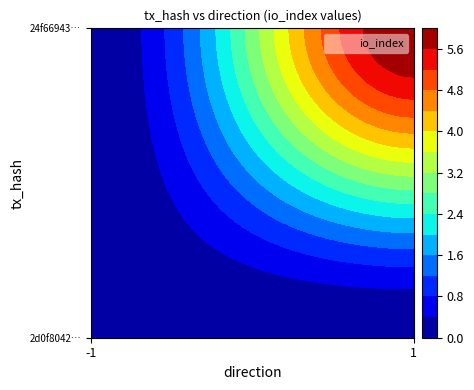

Where is 24f669433f4c9a87aa5ad3273f79516acd3f7b0 nearest to the value 3?

-1